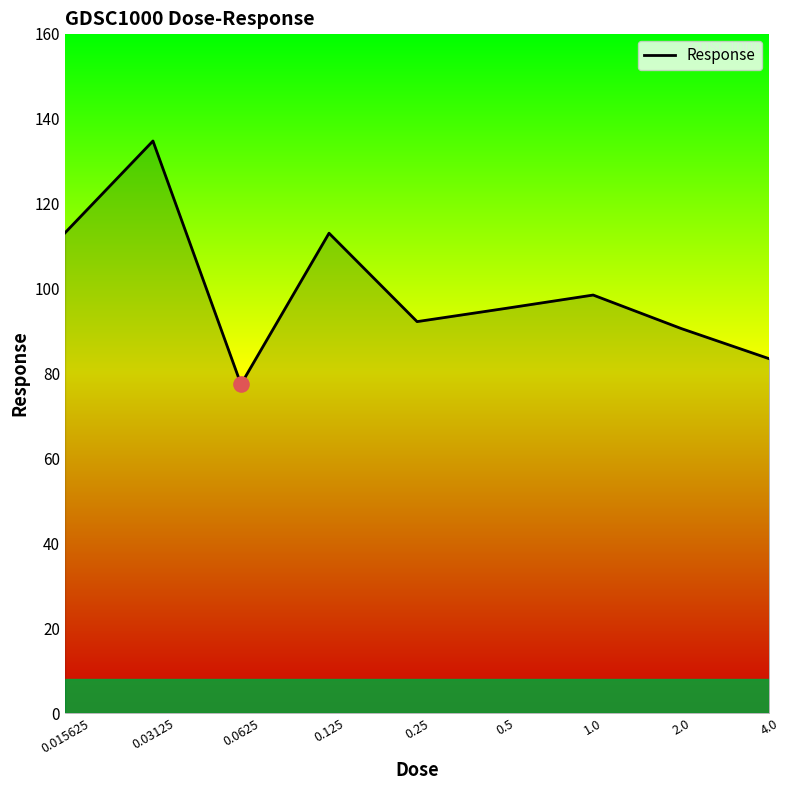

What is the difference between the maximum and minimum values?

57.3